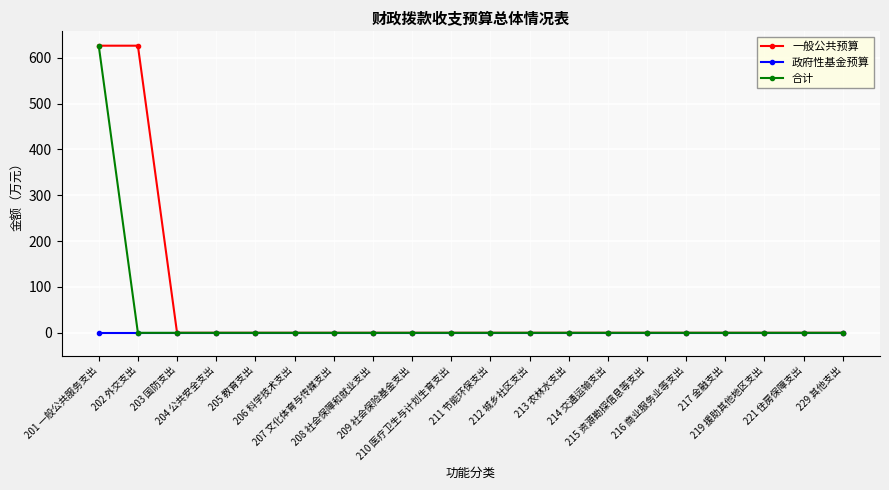

Rank the series by their average value, from lowest to highest.

政府性基金预算, 合计, 一般公共预算